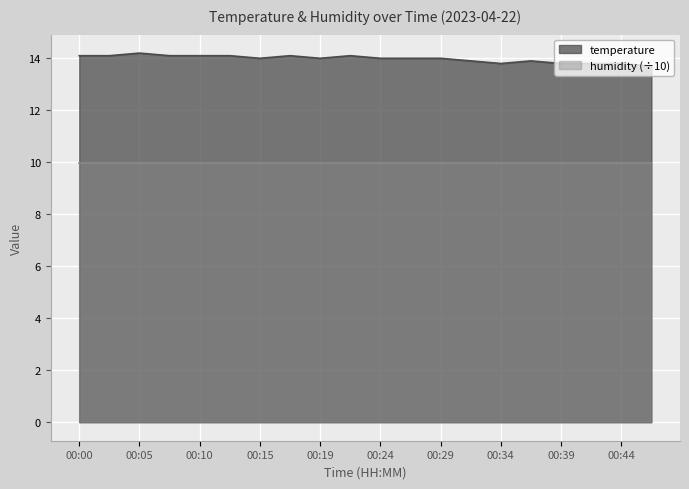

Reading left to right, extract all data points from this chart.

14.1	14.1	14.2	14.1	14.1	14.1	14.0	14.1	14.0	14.1	14.0	14.0	14.0	13.9	13.8	13.9	13.8	13.8	13.8	13.7